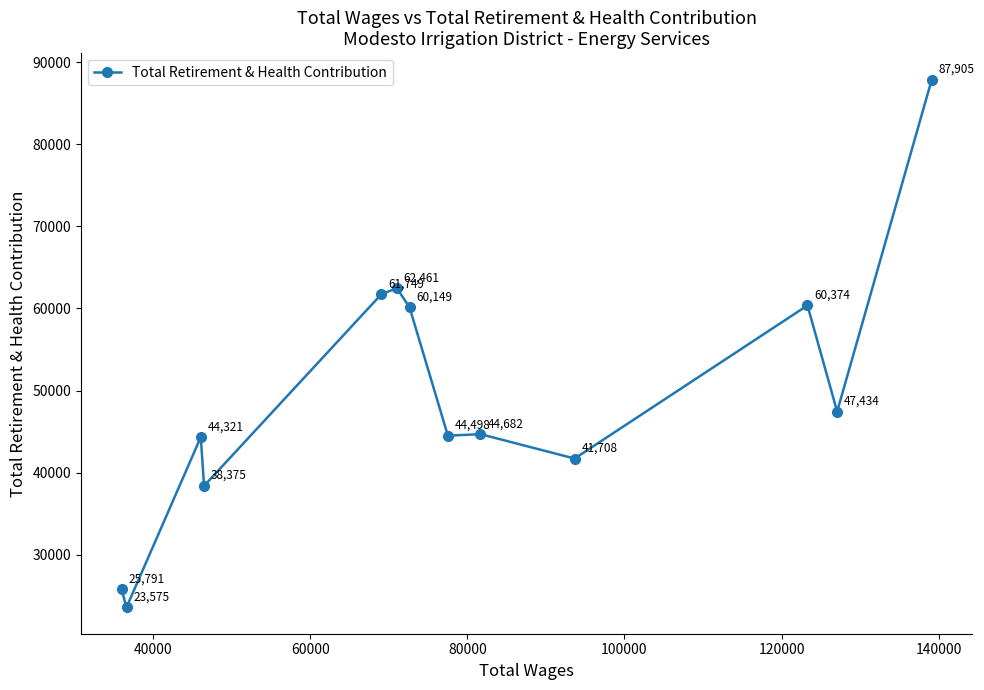

What is the minimum value shown in the chart?

23575